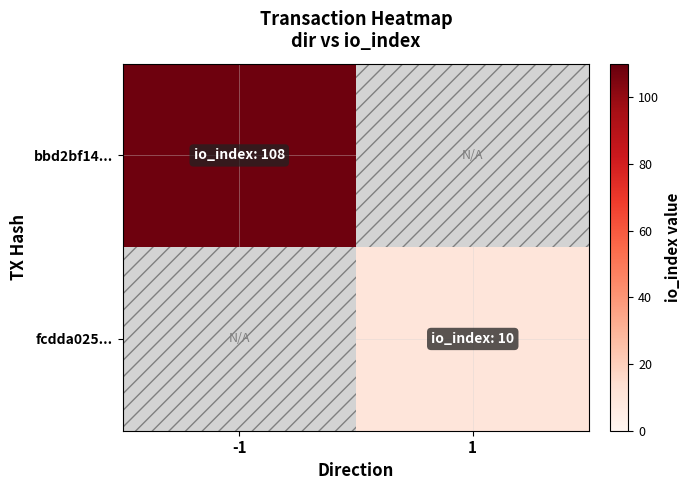

Is the value of bbd2bf14... at -1 greater than the value of fcdda025... at -1?

No